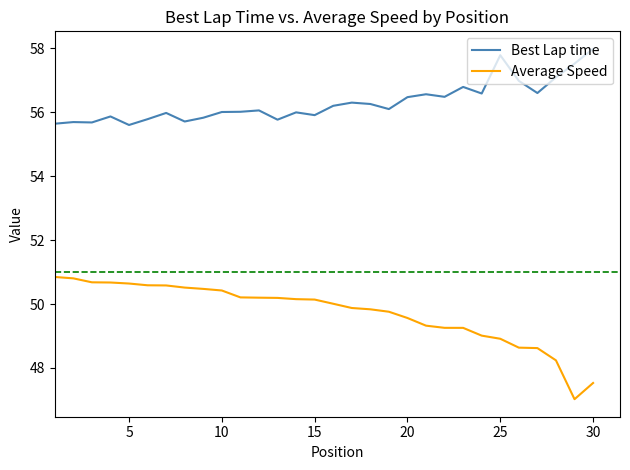

What is the greatest value displayed?

58.0